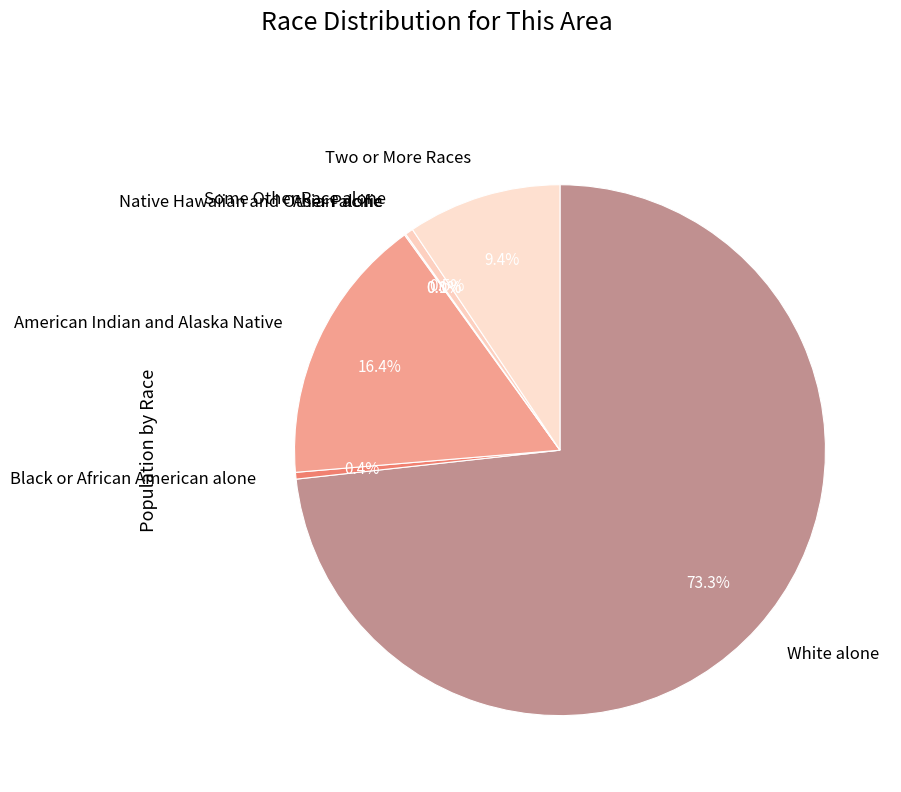

Between Black or African American alone and Asian alone, which is larger?

Black or African American alone